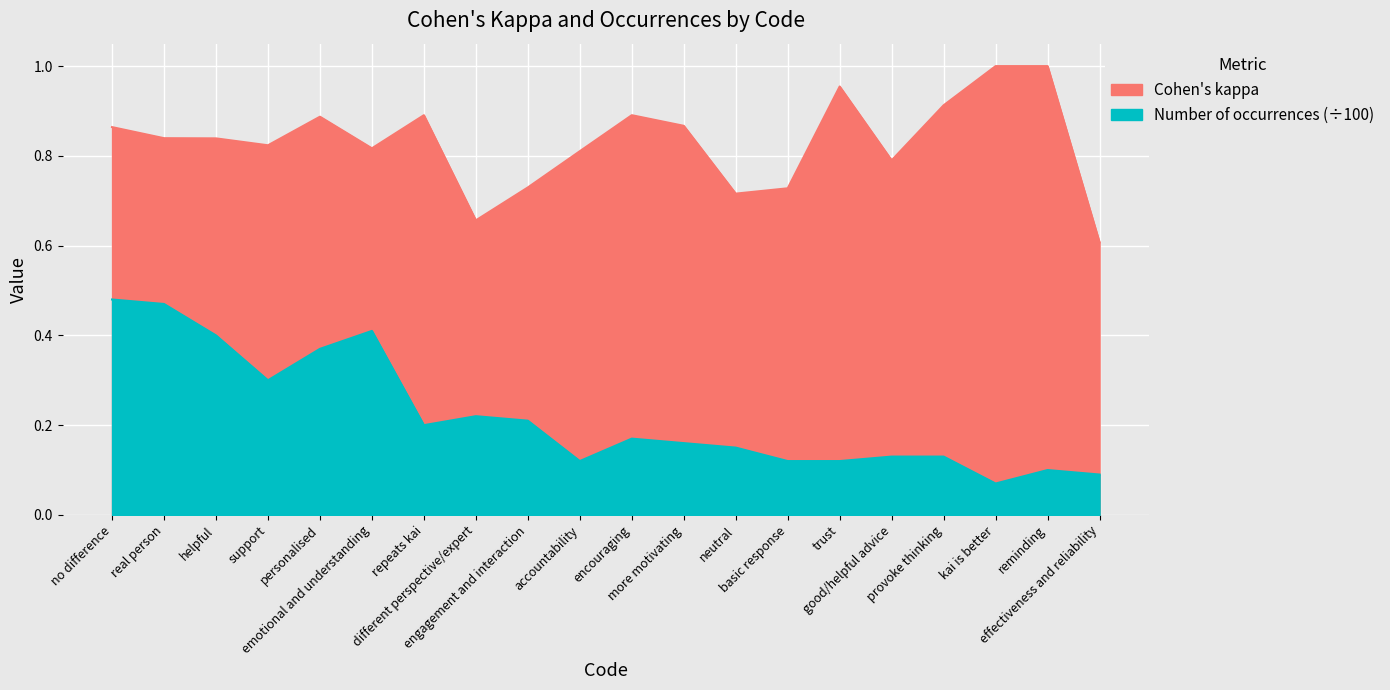

Which category has the highest value across all series?

kai is better